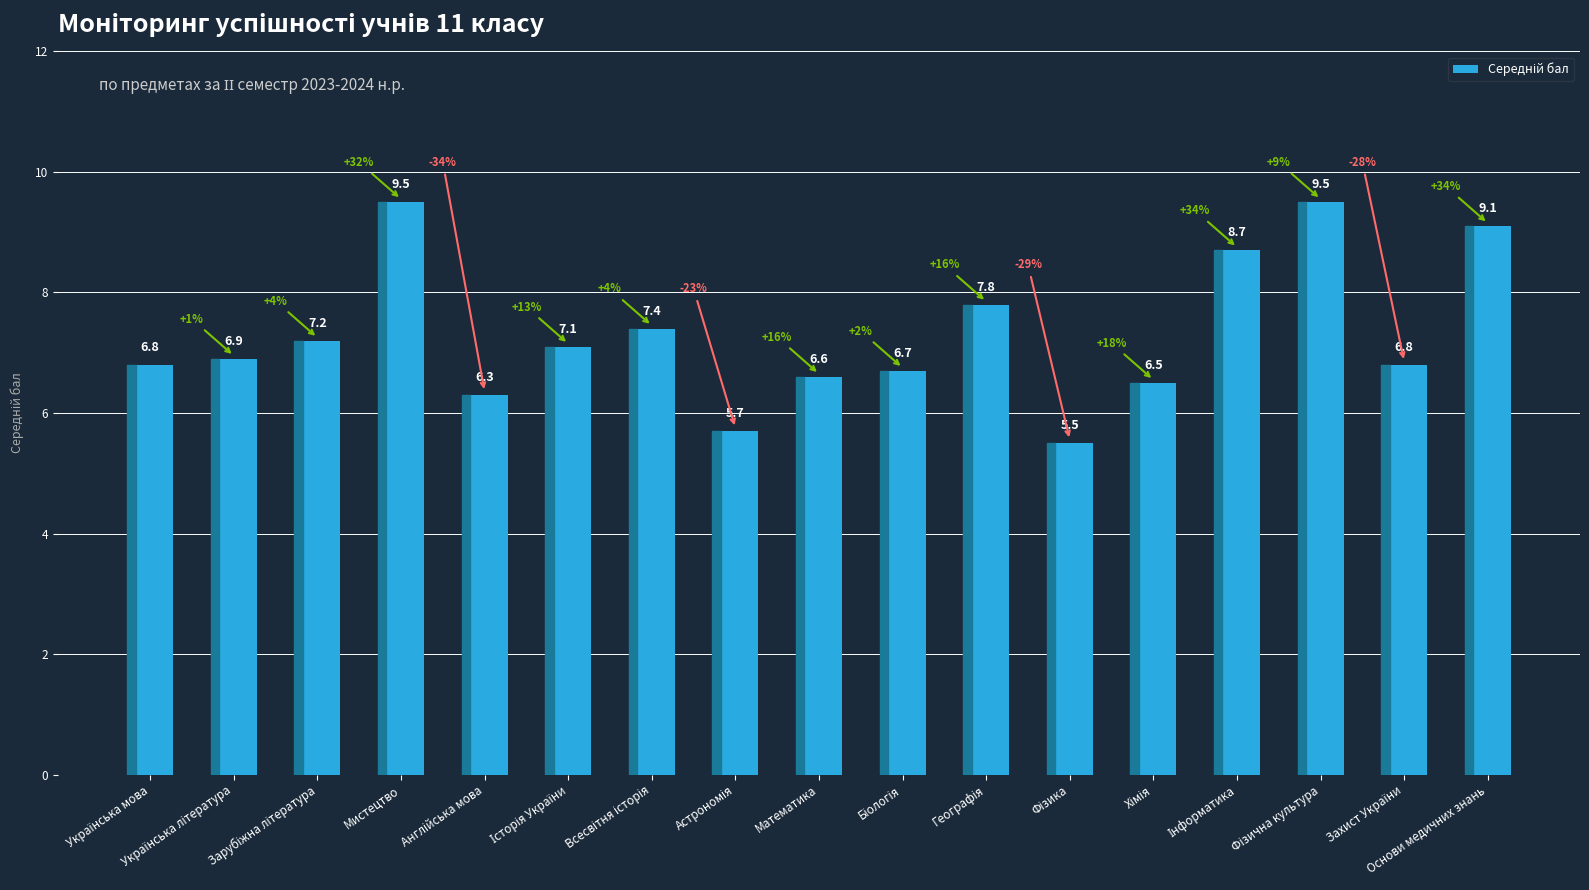

What is the average value?

7.3